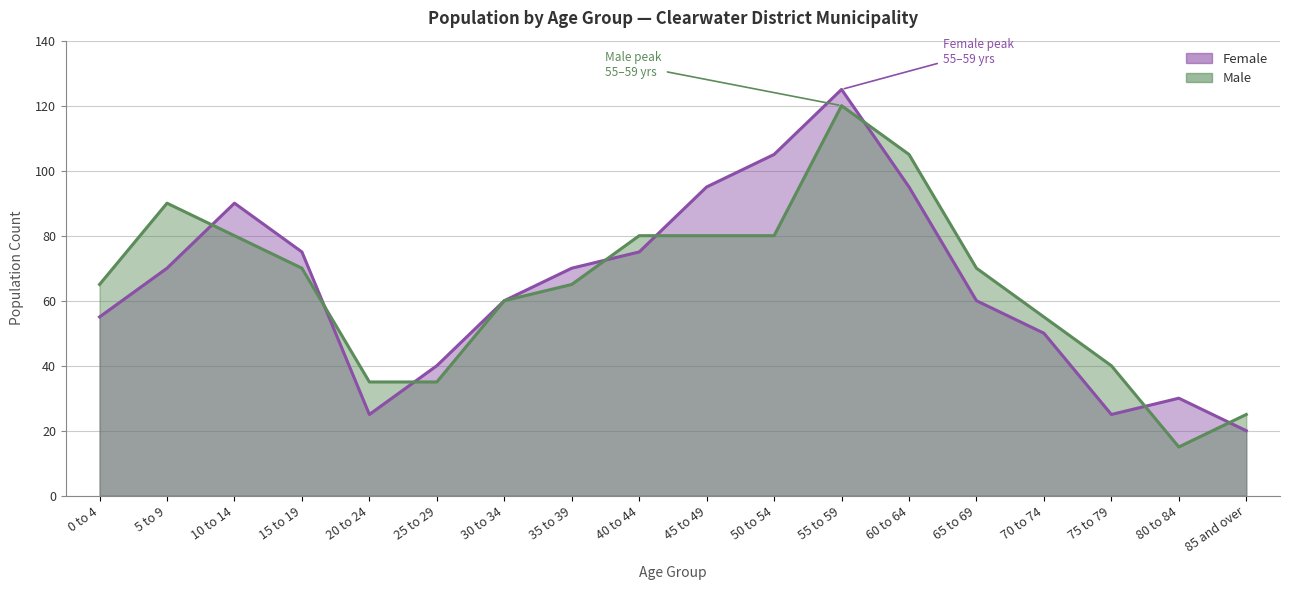

Where do Male and Female first cross each other?

5 to 9 and 10 to 14